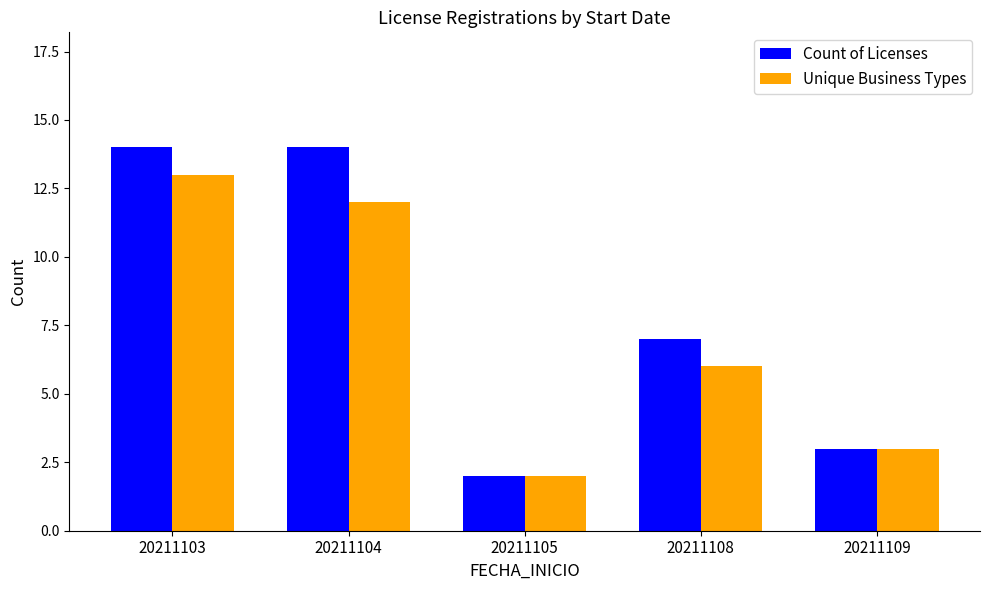

The value of Count of Licenses at 20211103 is 14. True or false?

True